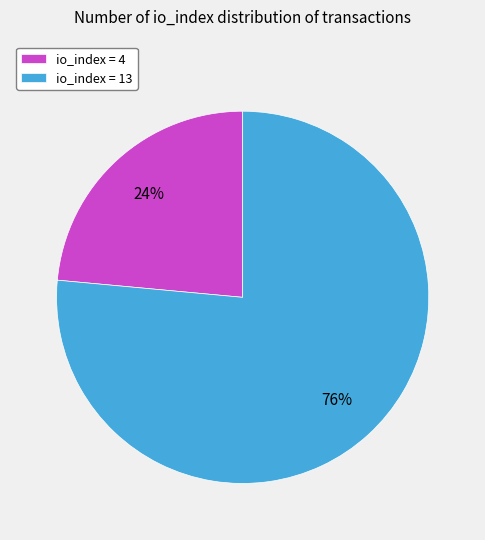

True or false: io_index = 13 accounts for 76% of the total.

True